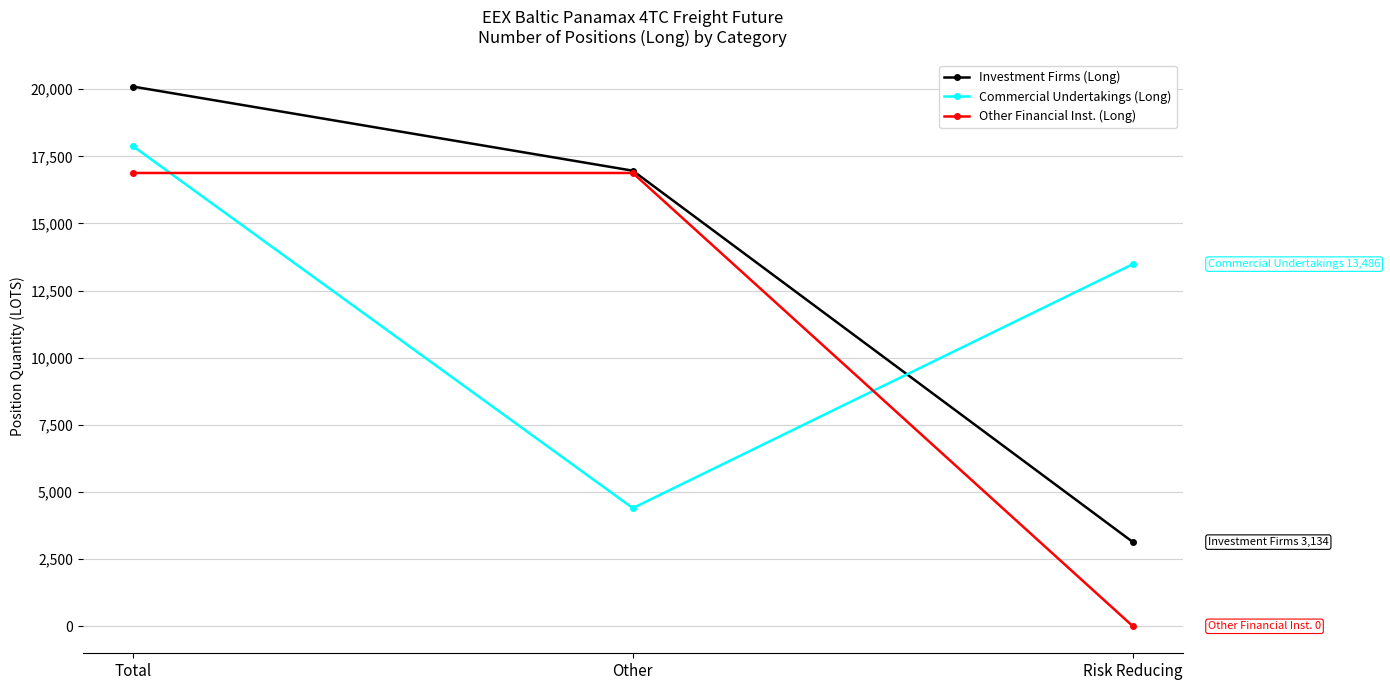

What is the difference between the second highest and minimum values in the Investment Firms (Long) series?

13829.9